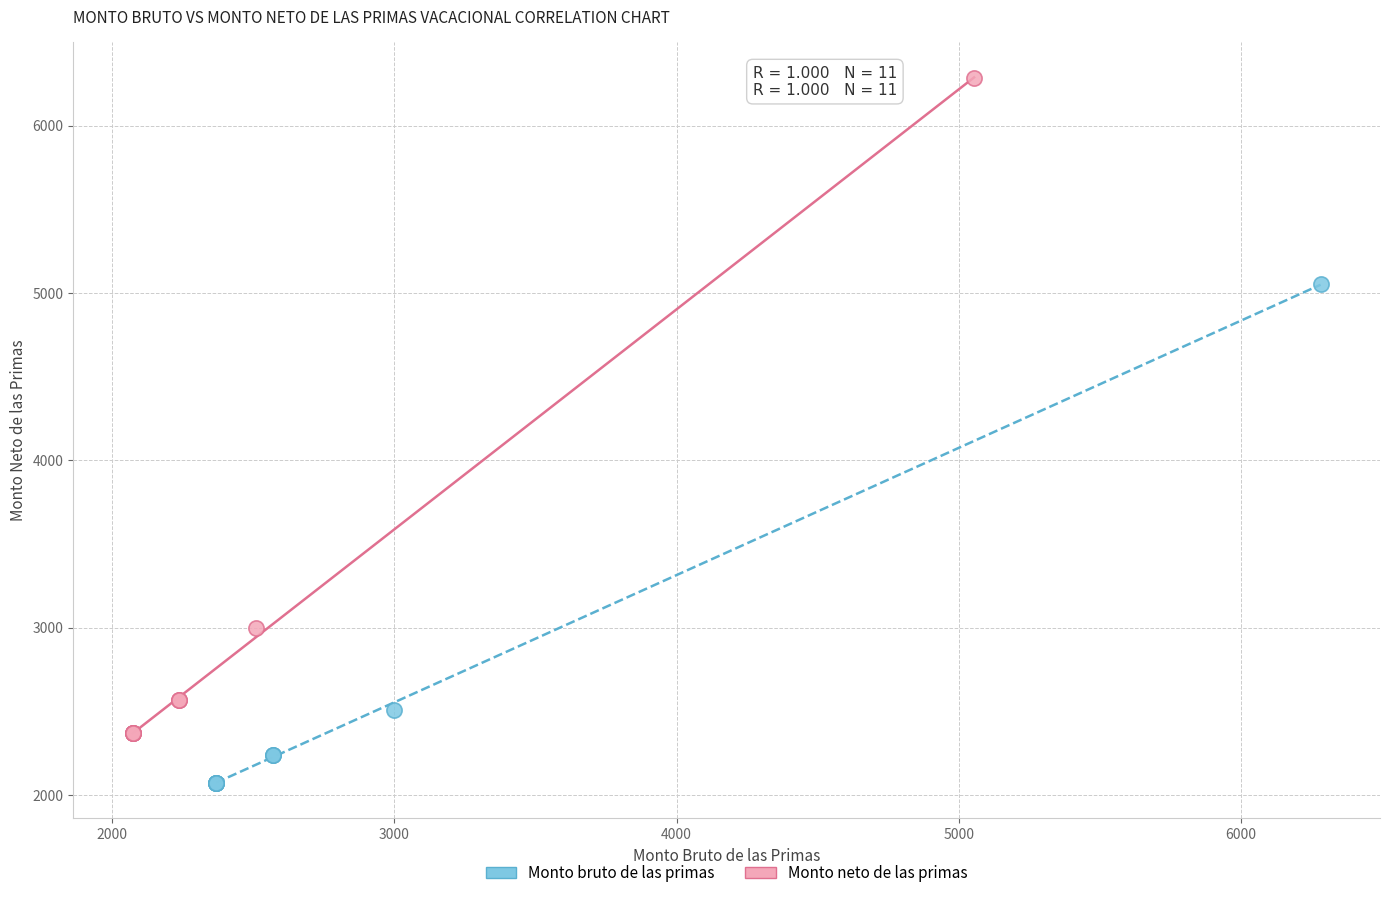

Which series reaches the minimum Y coordinate?

Monto bruto de las primas